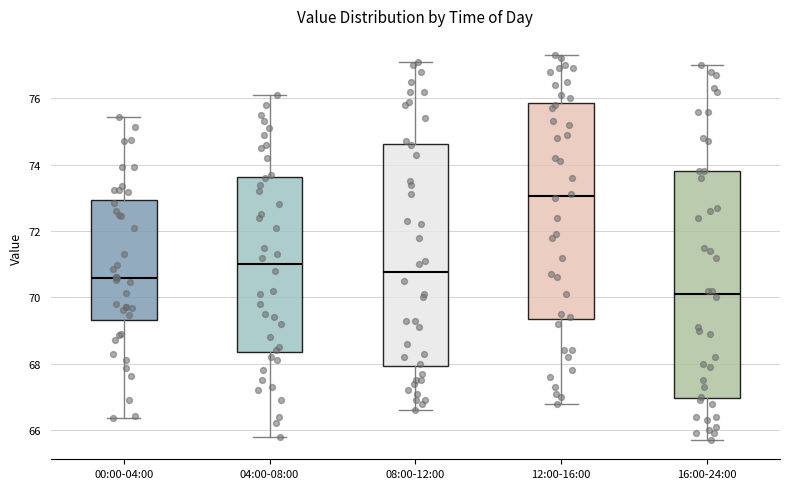

Which box's median line is the highest?

12:00-16:00